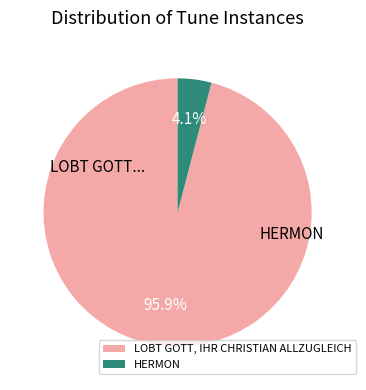

Which slice represents more than half of the pie?

LOBT GOTT, IHR CHRISTIAN ALLZUGLEICH